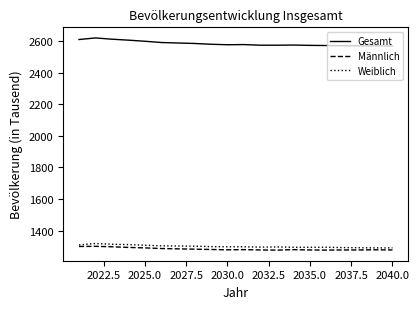

True or false: Gesamt and Weiblich intersect in this chart.

False